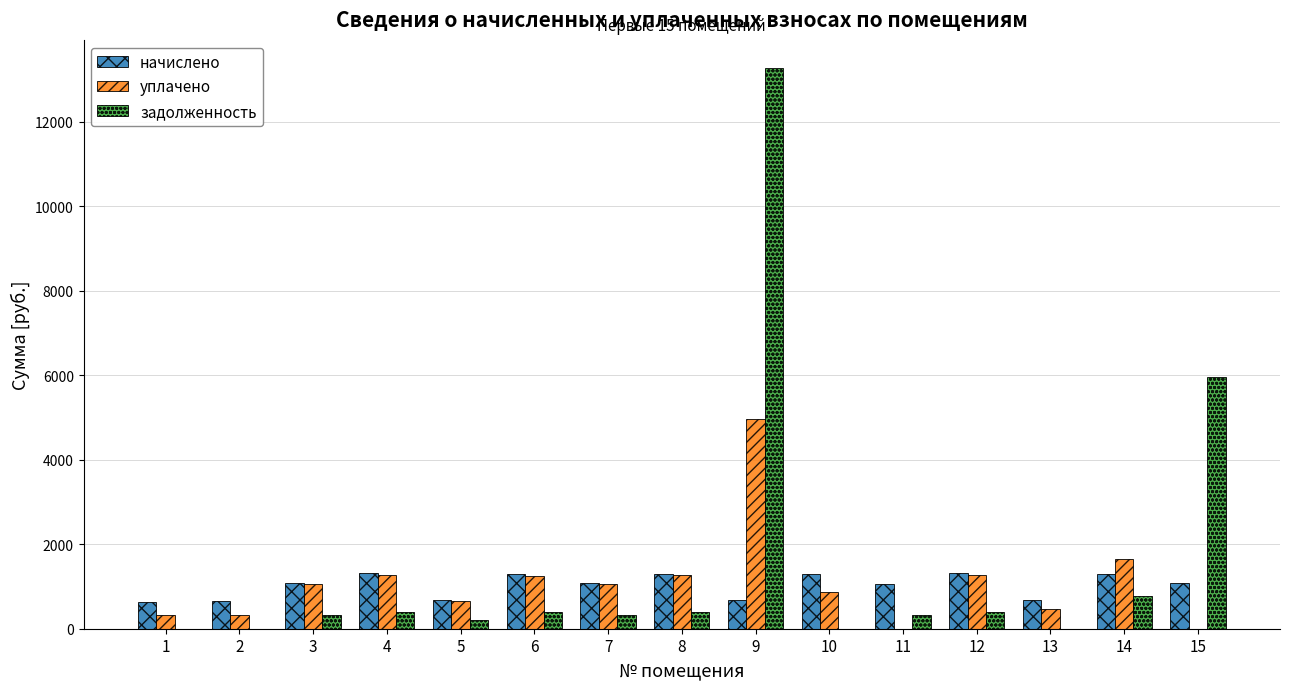

What value does the начислено series have at 14?

1298.3